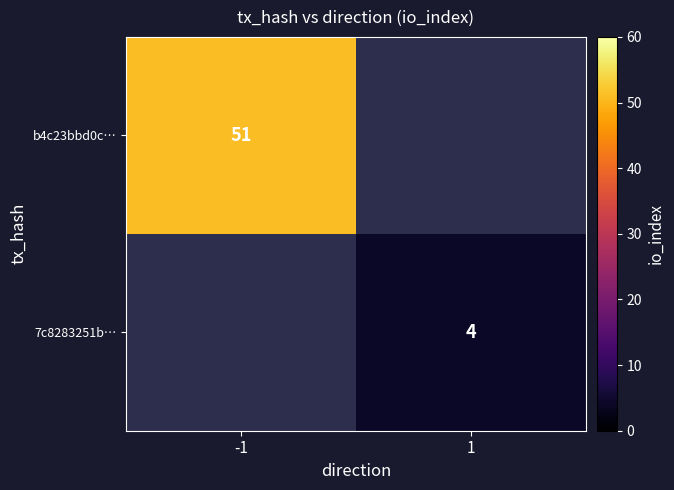

The 7c8283251b… series shows 4 at 1. True or false?

True